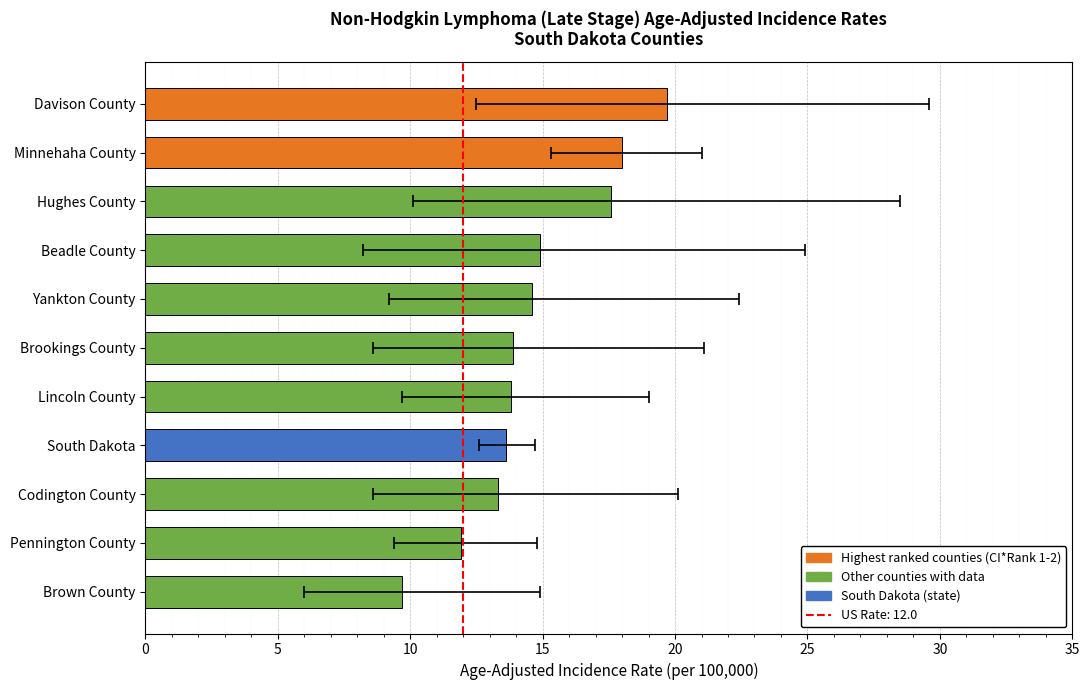

What is the difference between the values at Yankton County and Davison County?

5.1